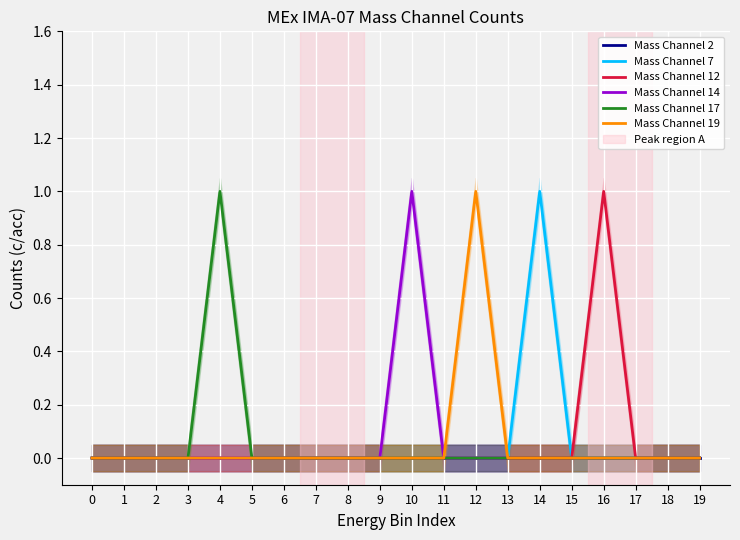

Does the chart display data point markers on the line(s)?

No